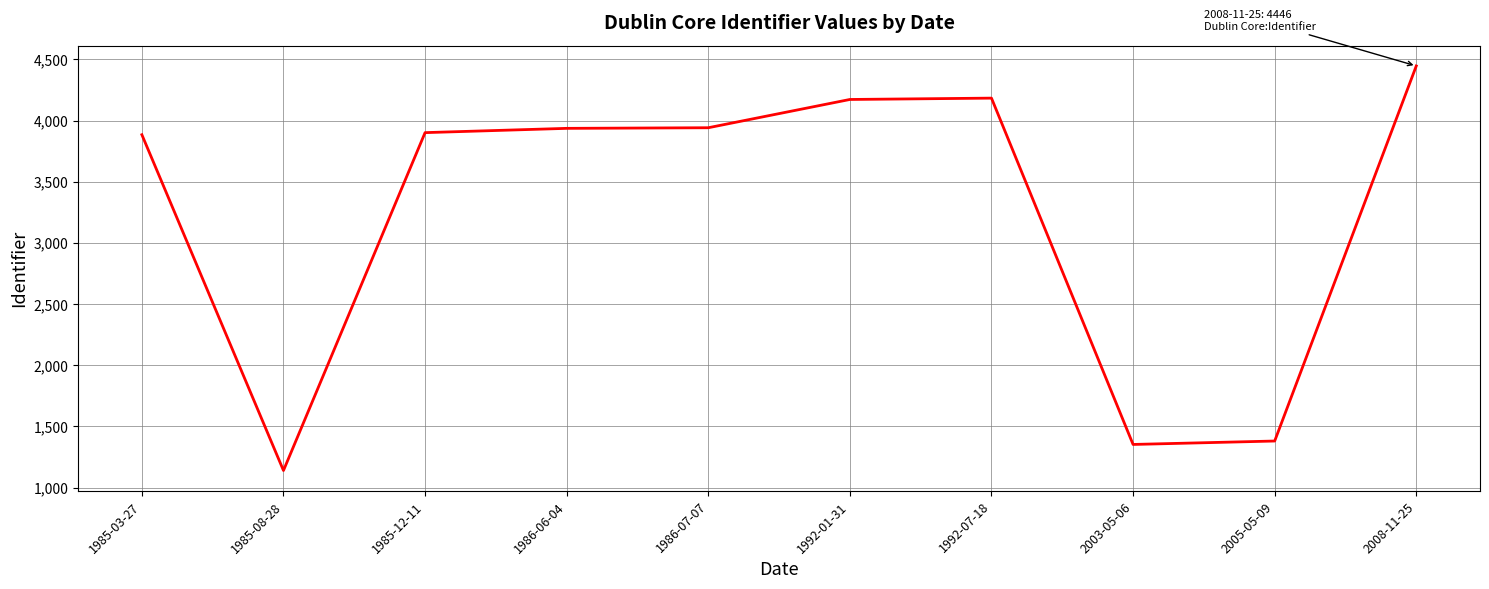

What is the difference between the second highest and second lowest values?

2830